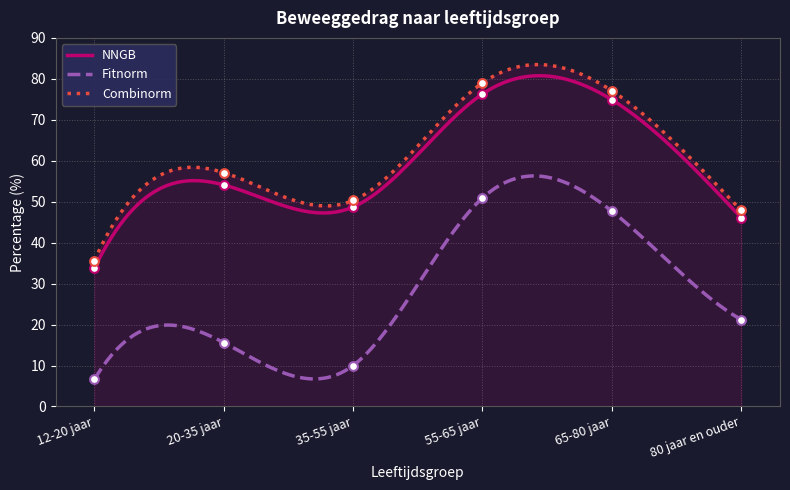

What is the total value across all series at 35-55 jaar?

109.0